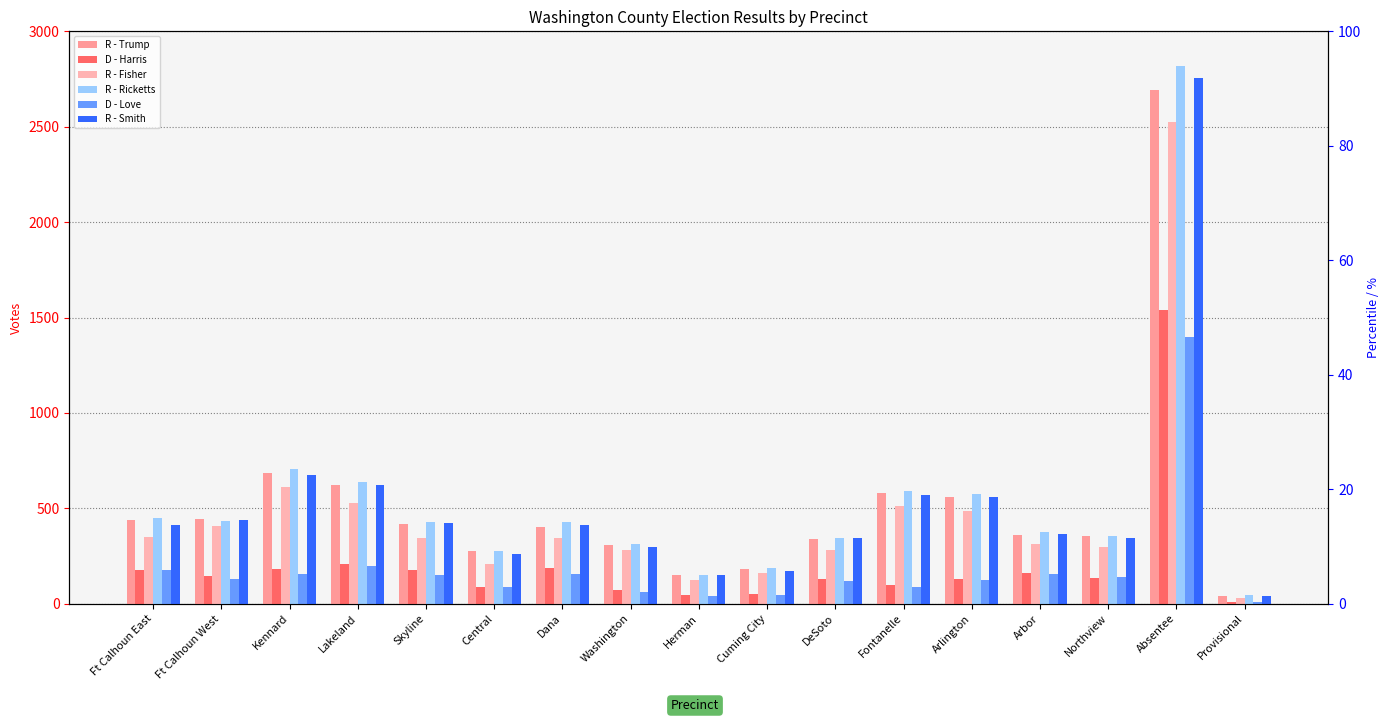

What is the greatest value displayed?

2820